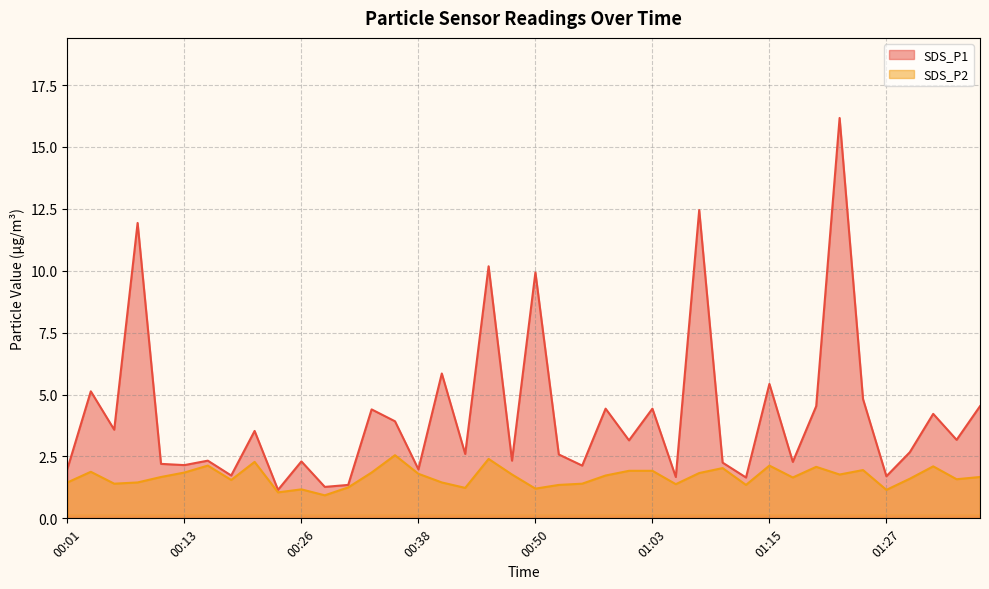

What is the total value across all series at 00:01?

3.5